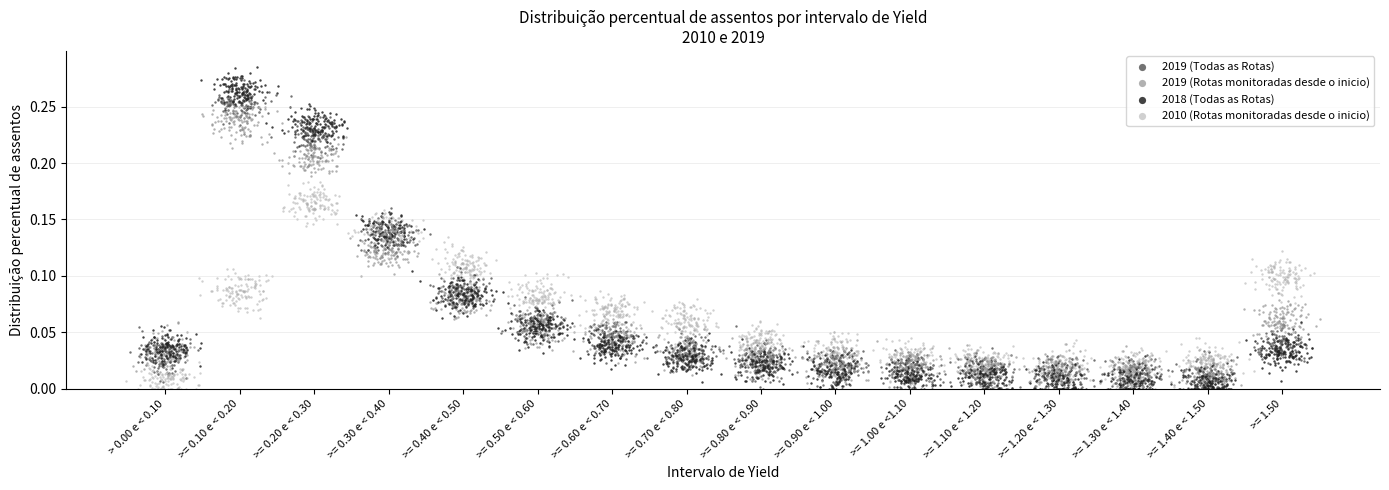

Which series has the widest spread of Y values?

2018 (Todas as Rotas)